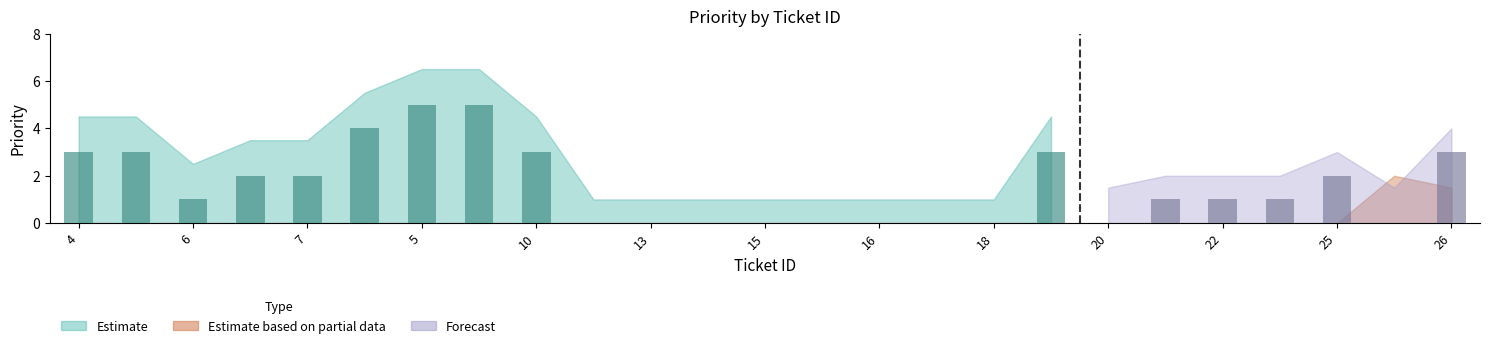

Is it true that Estimate based on partial data equals 0 at 15?

True